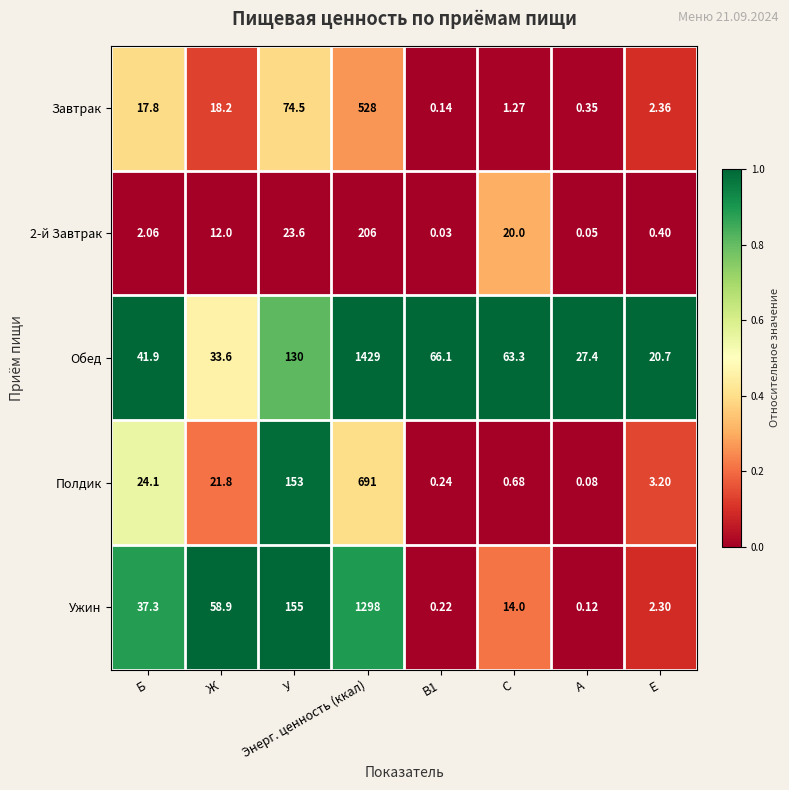

At which category is the sum across all series the highest?

Энерг. ценность (ккал)